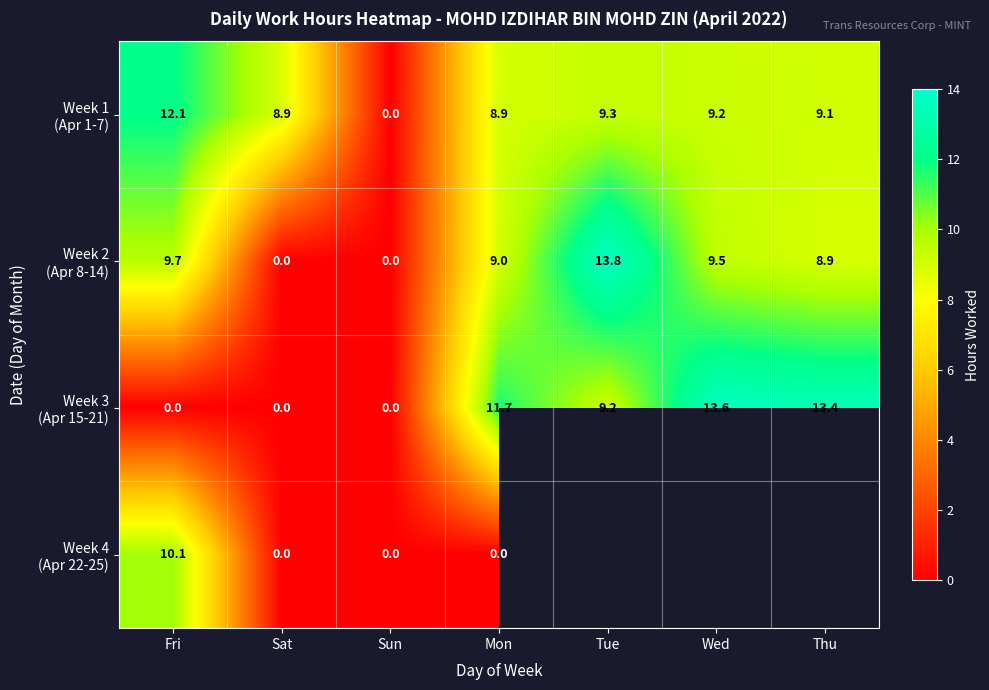

Is the value of Week 1 (Apr 1-7) at Tue greater than the value of Week 3 (Apr 15-21) at Fri?

Yes